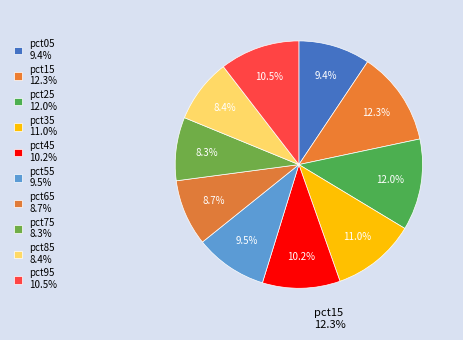

To the nearest percent, what is the difference between the pct45 and pct25 slice percentages?

2%